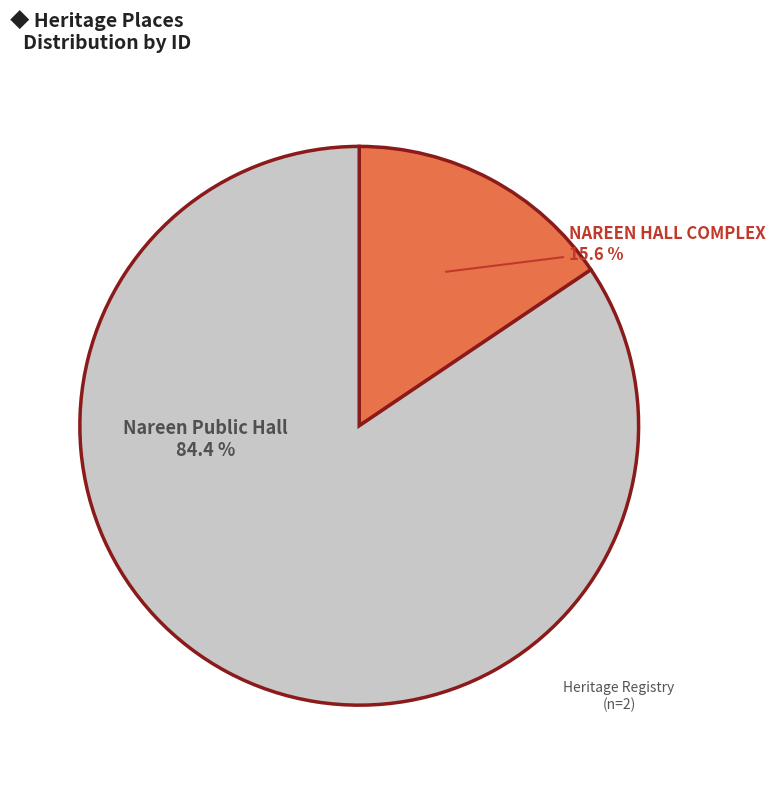

Rank the categories by value from highest to lowest.

Nareen Public Hall, NAREEN HALL COMPLEX